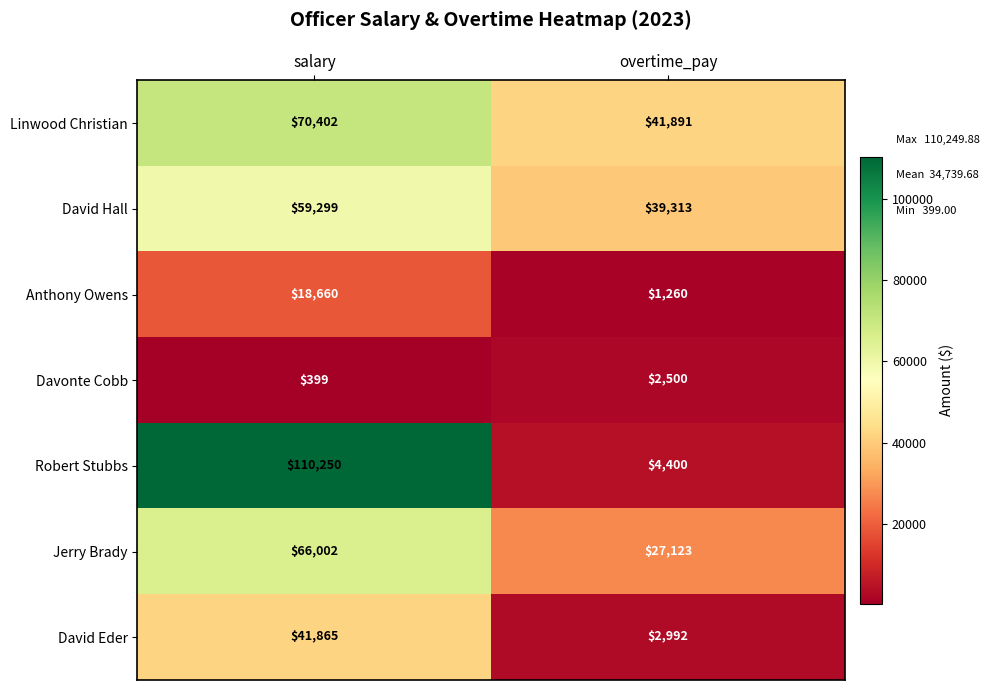

Reading left to right, what are all the values shown in this chart?

Linwood Christian: salary=70402	overtime_pay=41891
David Hall: salary=59299	overtime_pay=39313
Anthony Owens: salary=18660	overtime_pay=1260
Davonte Cobb: salary=399	overtime_pay=2500
Robert Stubbs: salary=110250	overtime_pay=4400
Jerry Brady: salary=66002	overtime_pay=27123
David Eder: salary=41865	overtime_pay=2992